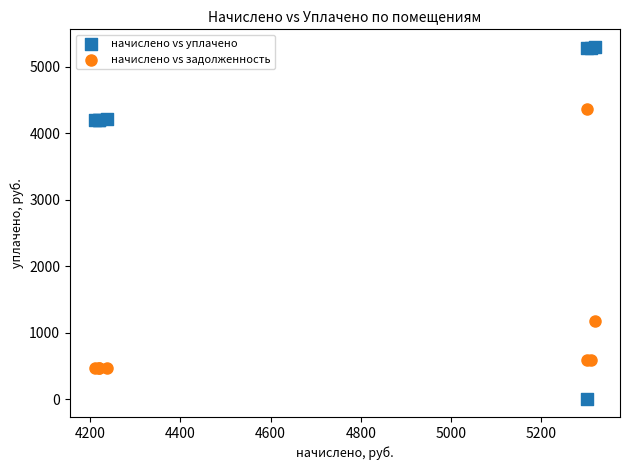

What is the X range (max minus min) for the scatter plot?

1108.1